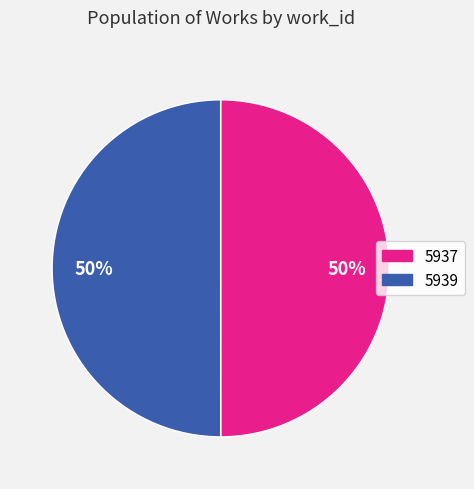

To the nearest percent, what portion does 5939 represent?

50%